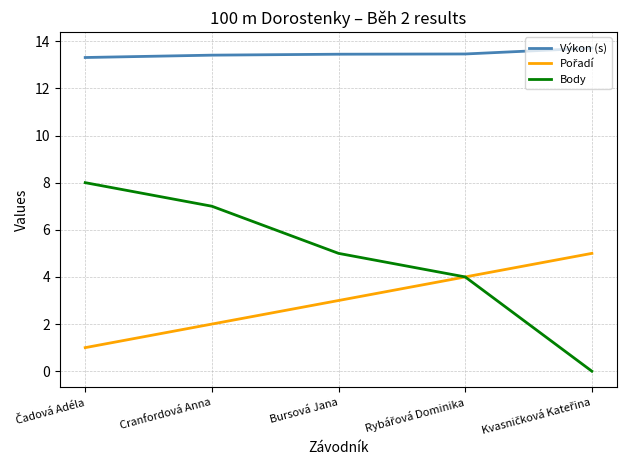

True or false: Body and Výkon (s) cross at least once.

False